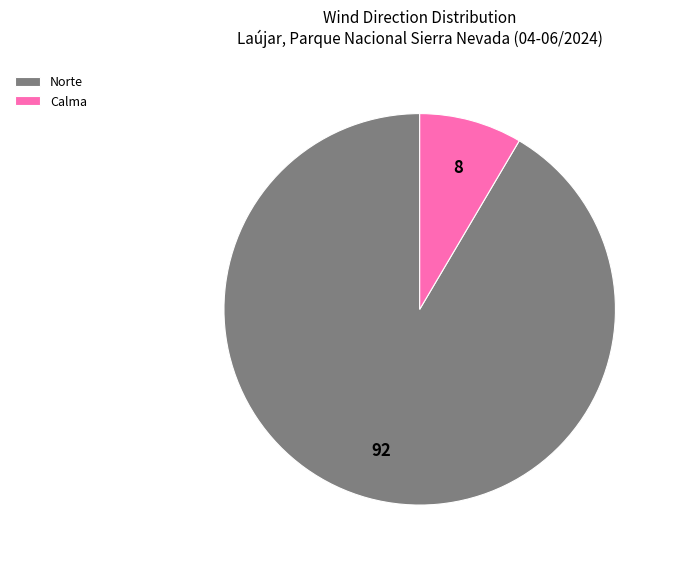

True or false: Calma accounts for 8% of the total.

True